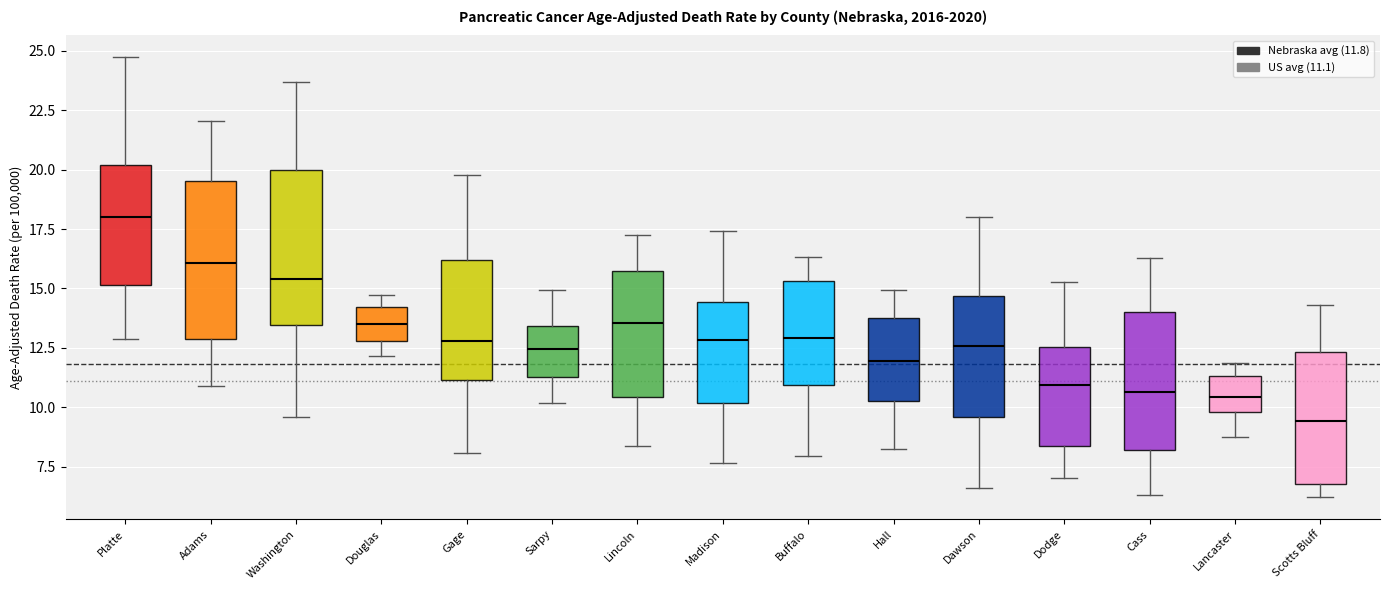

Where does the lower whisker of the box for Lincoln end on the y-axis? The values are not printed on the chart, so give them approximately, as read against the axis.

8.5